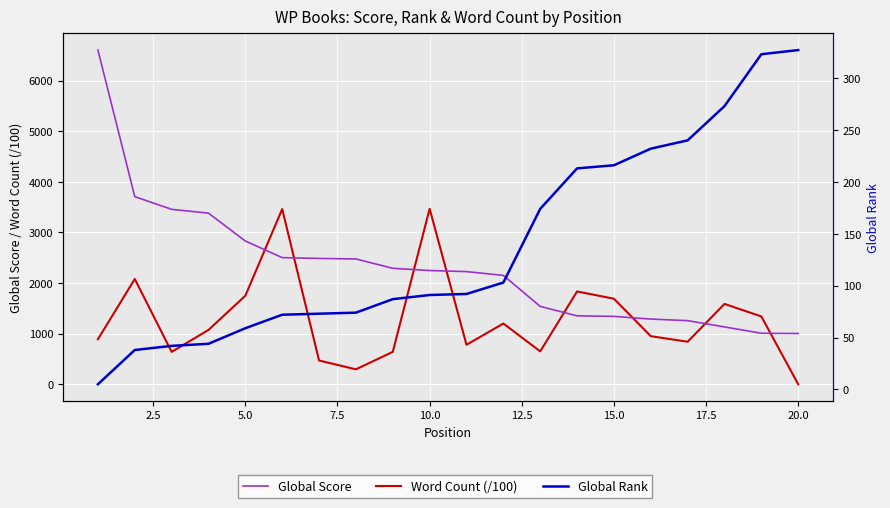

Which series ends up on top after the final intersection of Global Score and Word Count (/100)?

Global Score